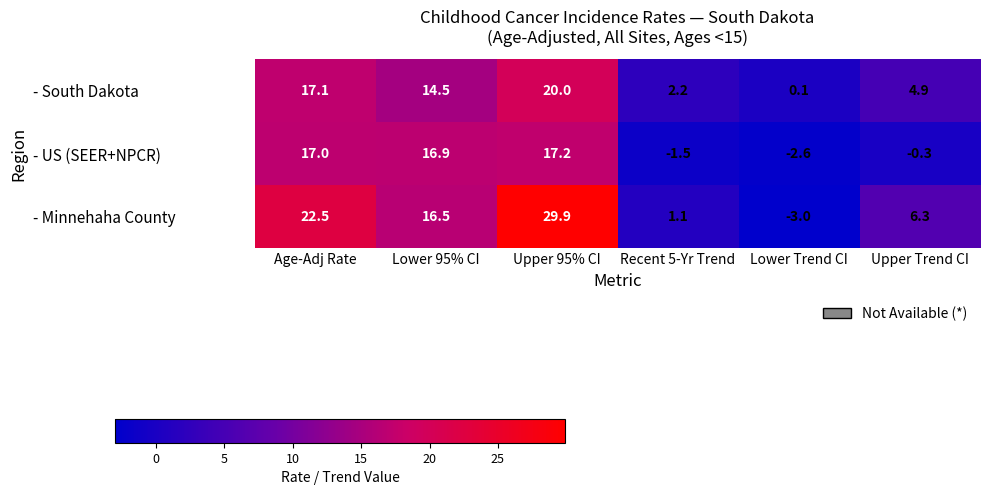

What is the average value of the - Minnehaha County series?

12.2